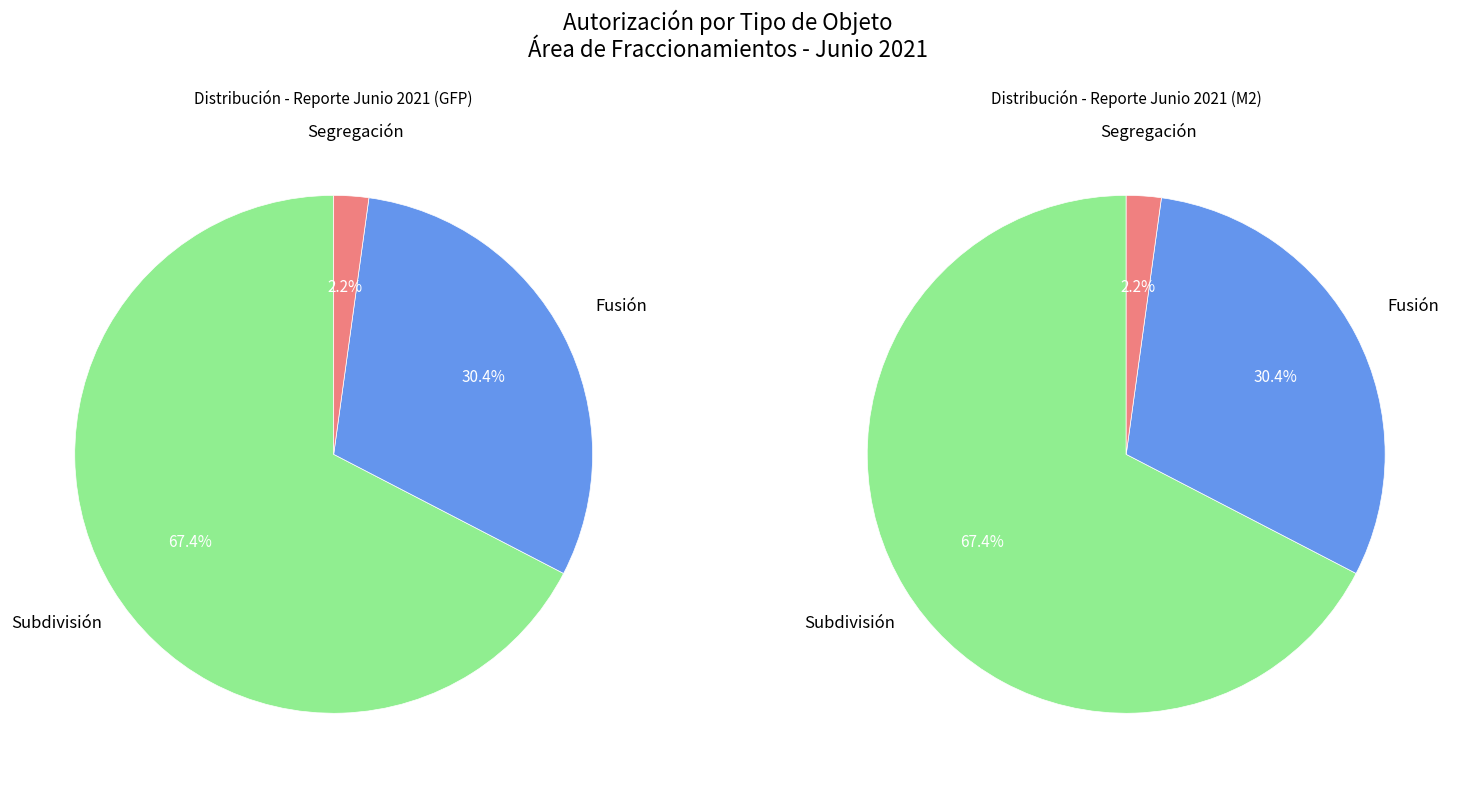

How many segments does this pie chart have?

3